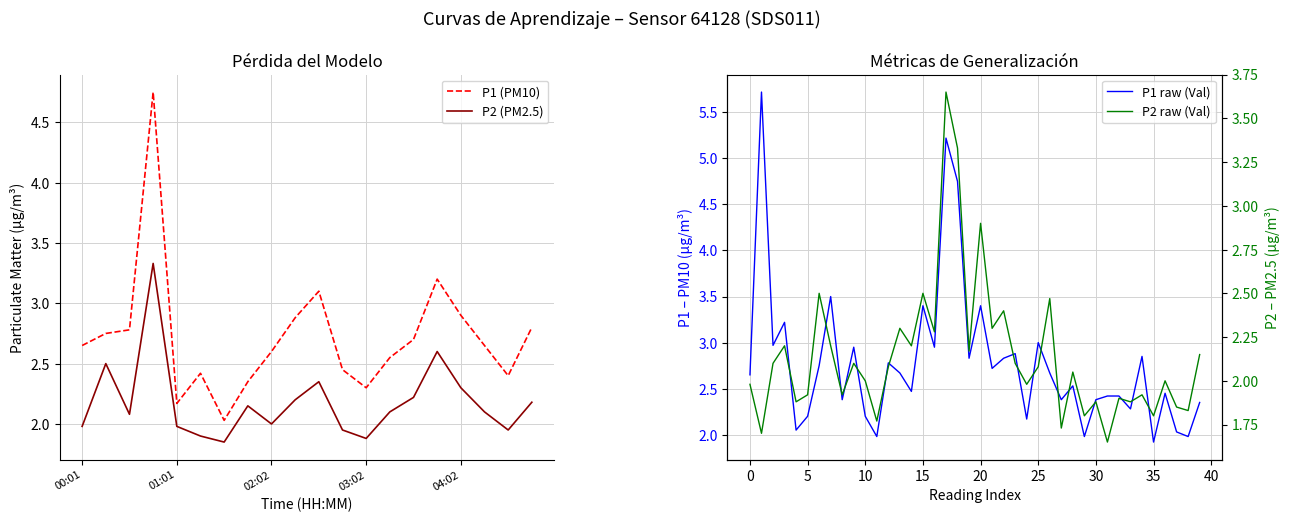

At which category is the sum across all series the highest?

00:46